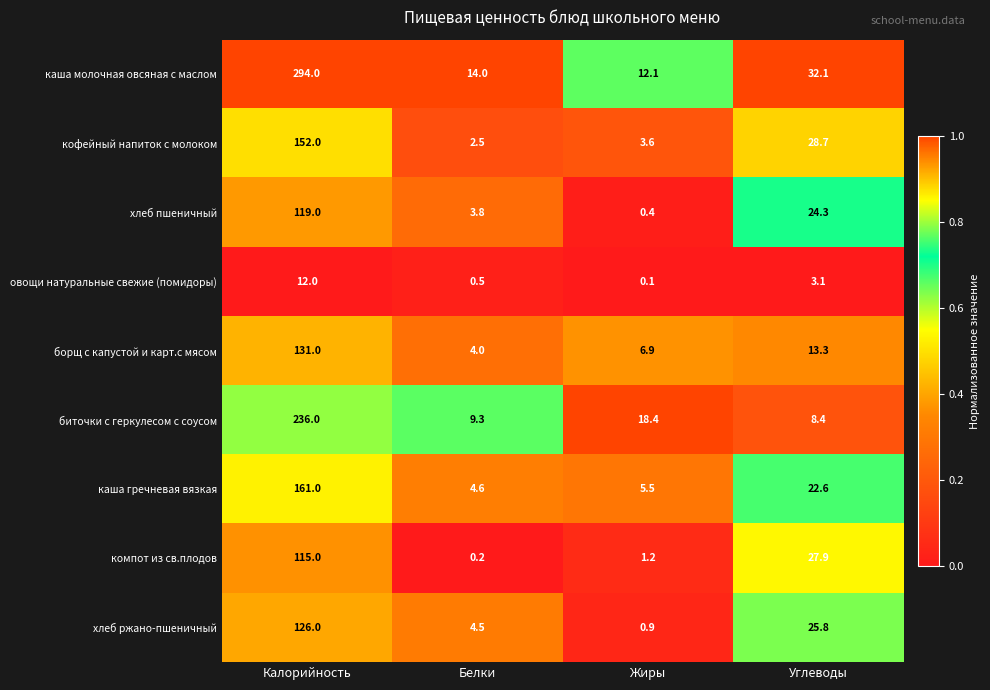

Which series has the largest range (max minus min)?

каша молочная овсяная с маслом